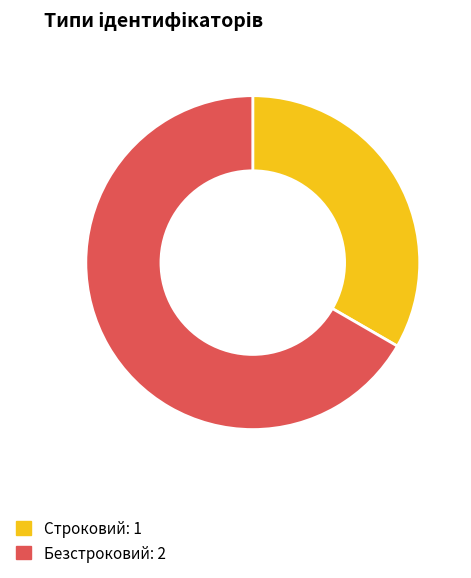

Do Строковий and Безстроковий together represent more than half of the pie?

Yes